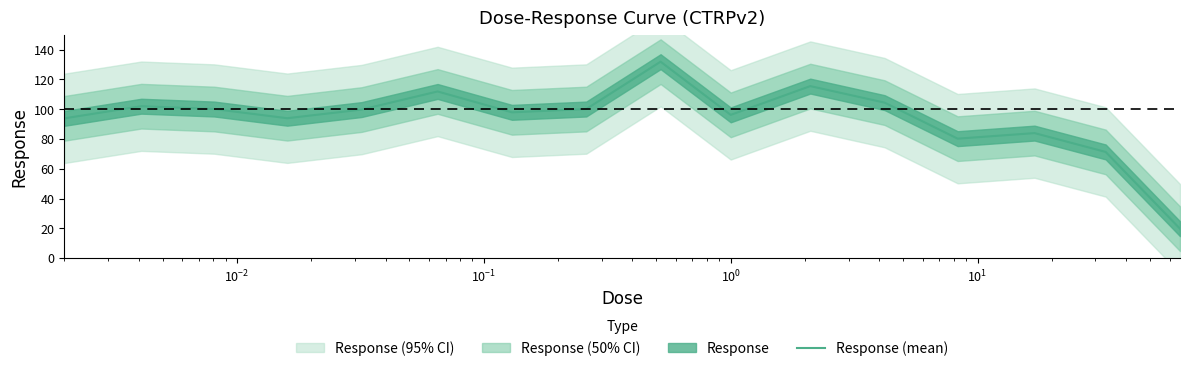

What is the minimum value shown in the chart?

19.8